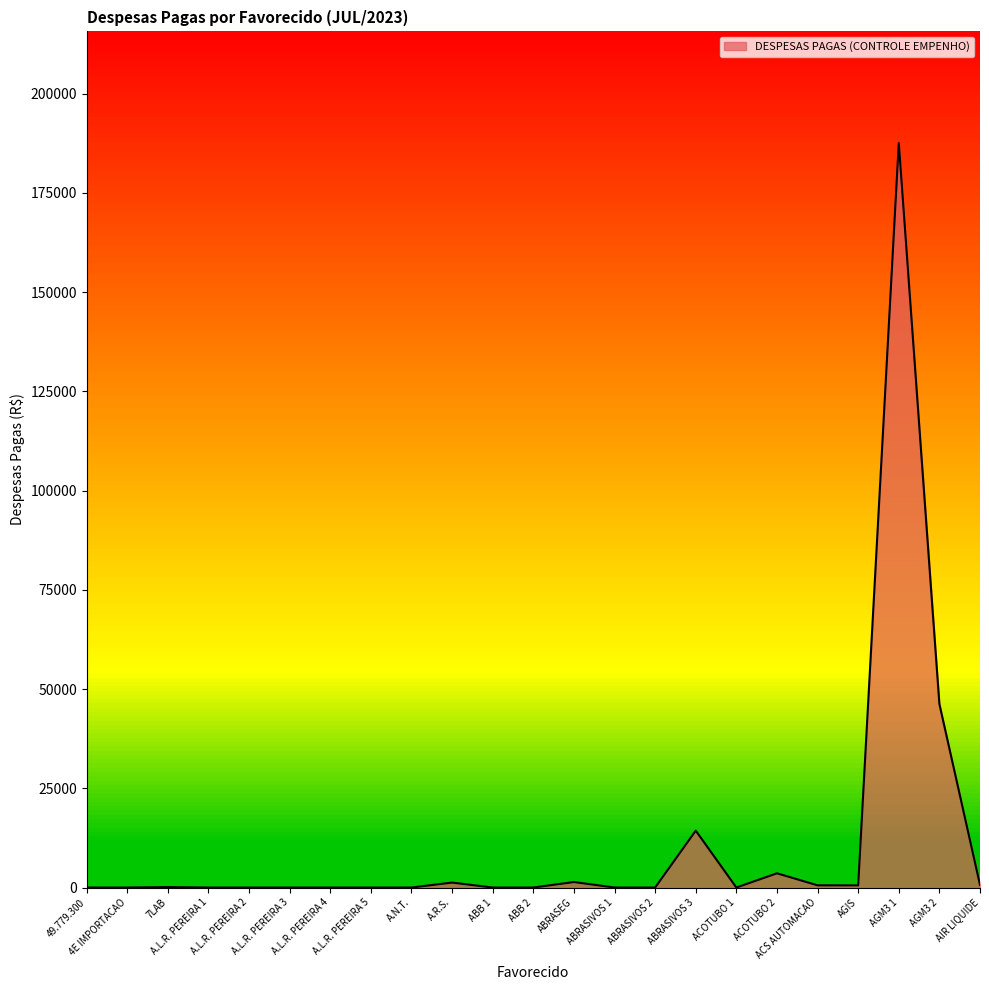

List the labels in order of value, largest first.

AGM3 1, AGM3 2, ABRASIVOS 3, ACOTUBO 2, ABRASEG, A.R.S., AIR LIQUIDE, ACS AUTOMACAO, AGIS, 7LAB, 49.779.300, 4E IMPORTACAO, A.L.R. PEREIRA 1, A.L.R. PEREIRA 2, A.L.R. PEREIRA 3, A.L.R. PEREIRA 4, A.L.R. PEREIRA 5, A.N.T., ABB 1, ABB 2, ABRASIVOS 1, ABRASIVOS 2, ACOTUBO 1